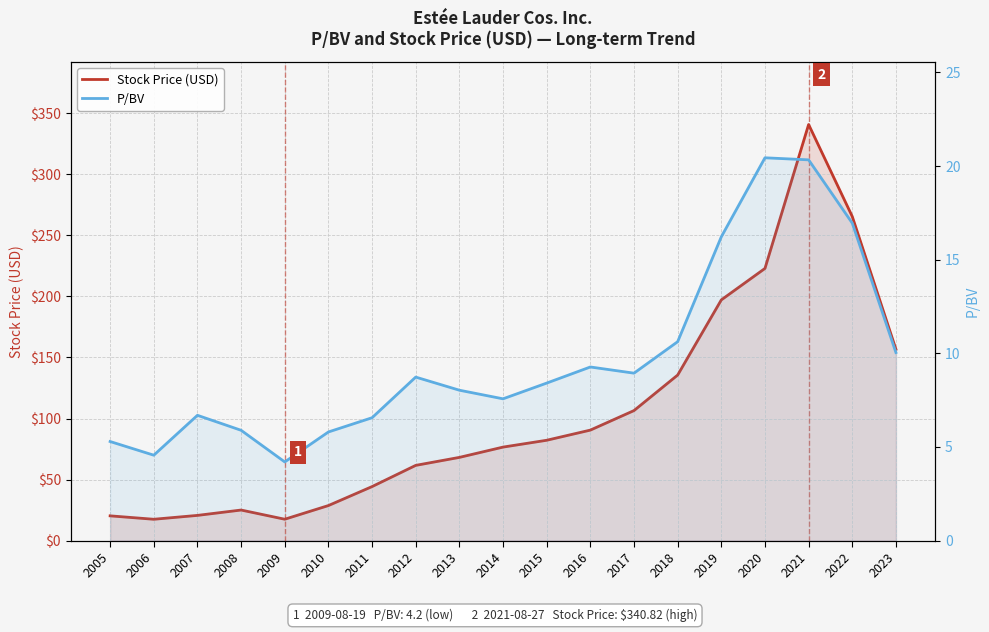

In Stock Price (USD), how many points are higher than both neighbors (excluding endpoints)?

2